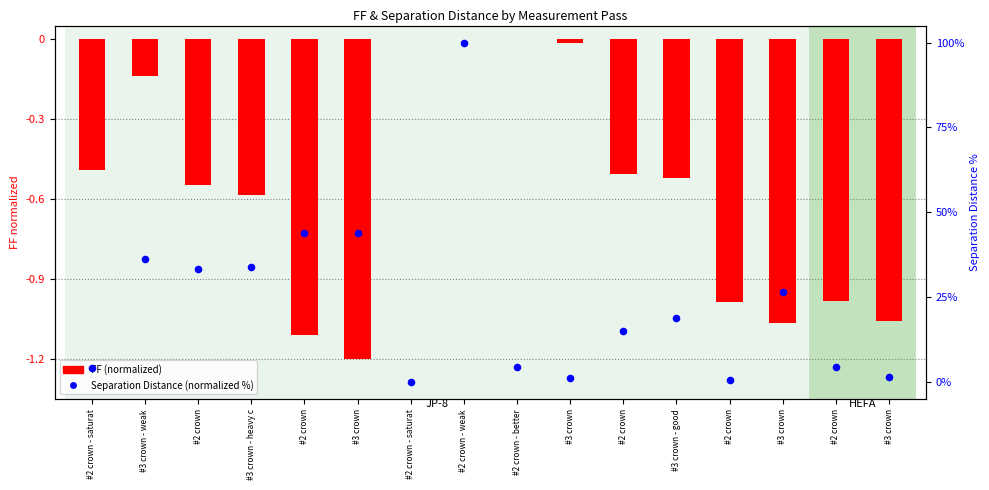

Is the value of FF (normalized) at #3 crown greater than the value of Separation Distance (normalized %) at #3 crown?

No